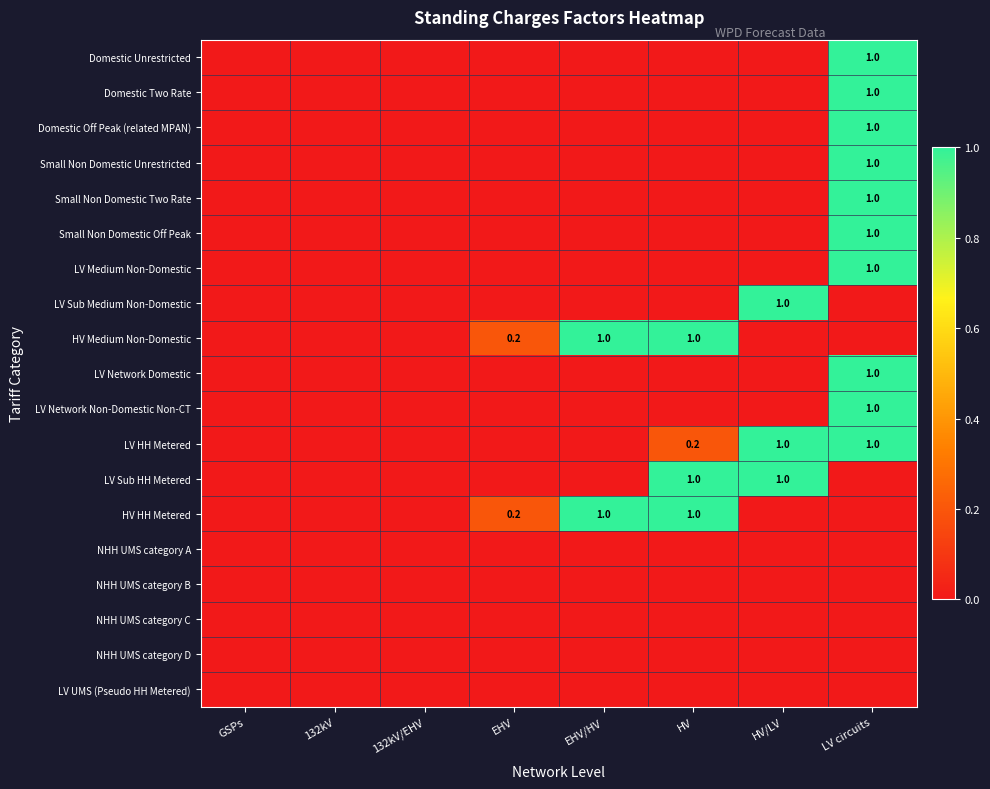

At which label does LV HH Metered reach its minimum?

GSPs